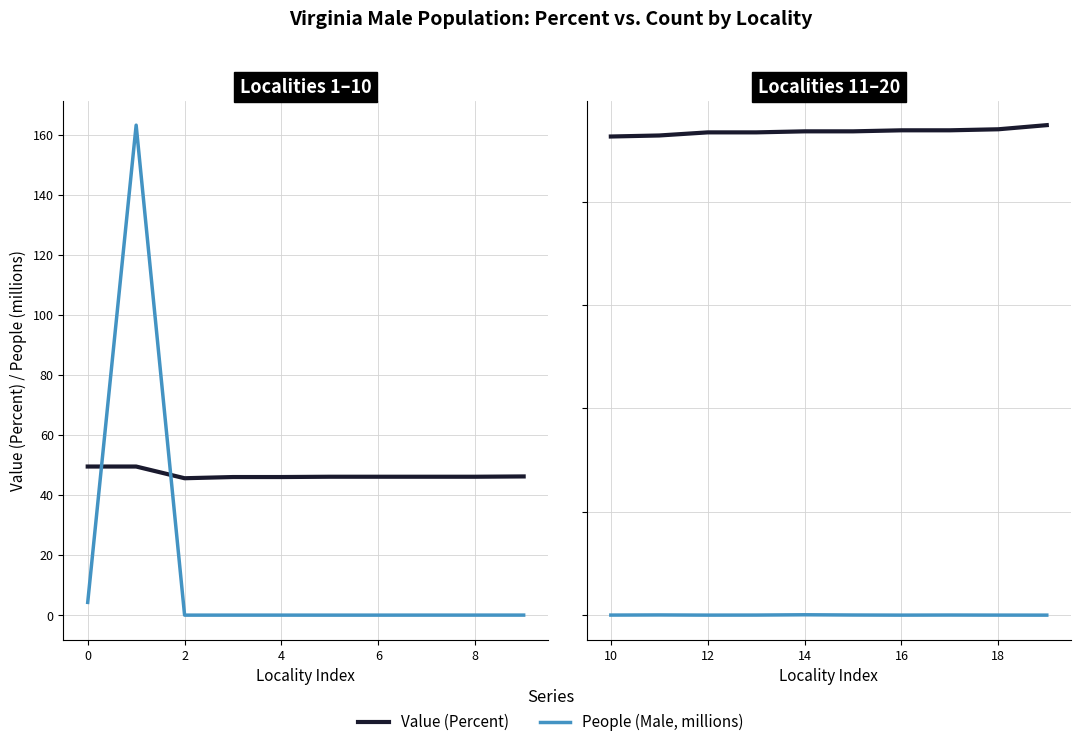

True or false: People (Male, millions) has more than 0 interior local peaks.

True